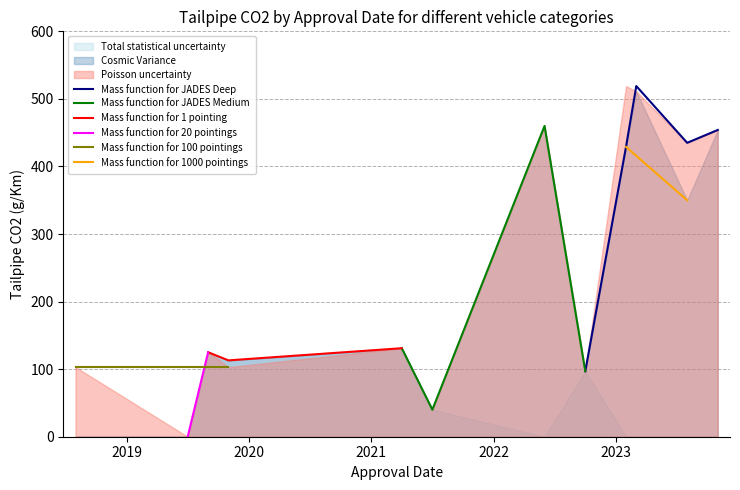

What is the difference between the second highest and minimum values in the Total statistical uncertainty series?

125